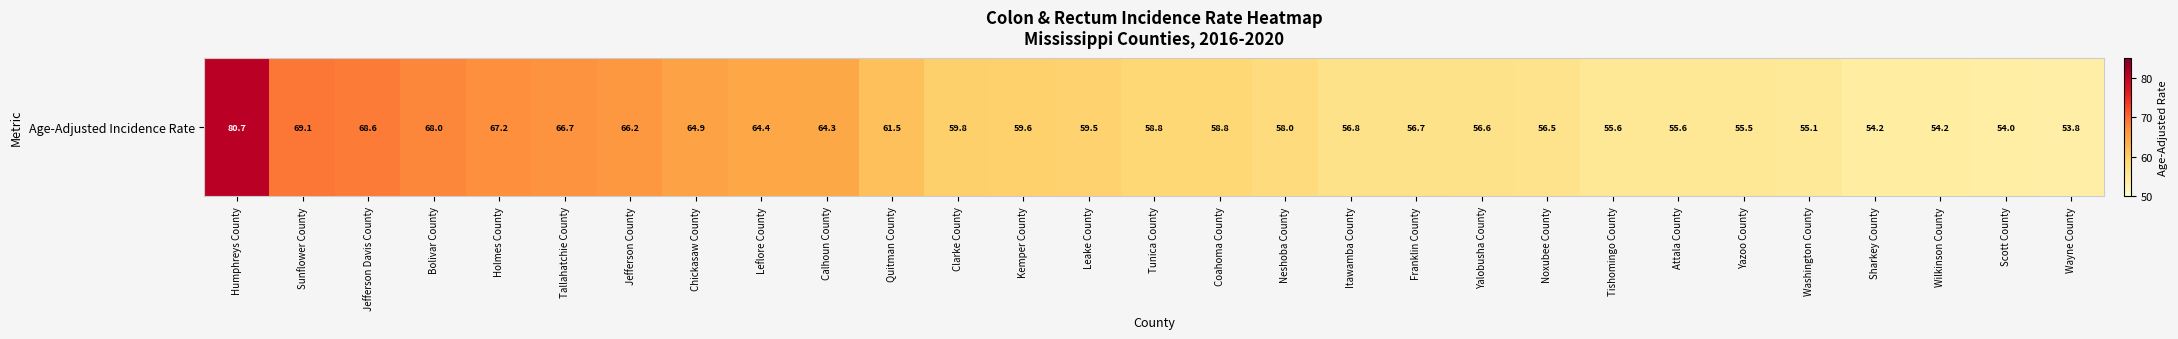

What is the sum of all values?

1760.7